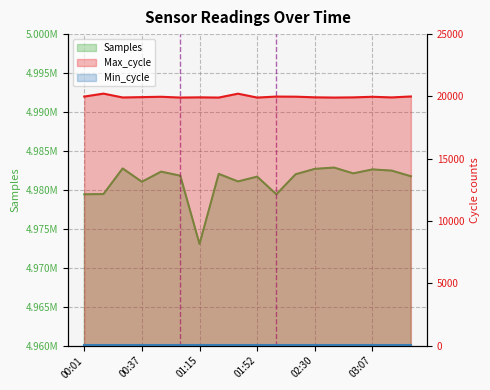

Where does the Samples series first go above 4982008?

00:25